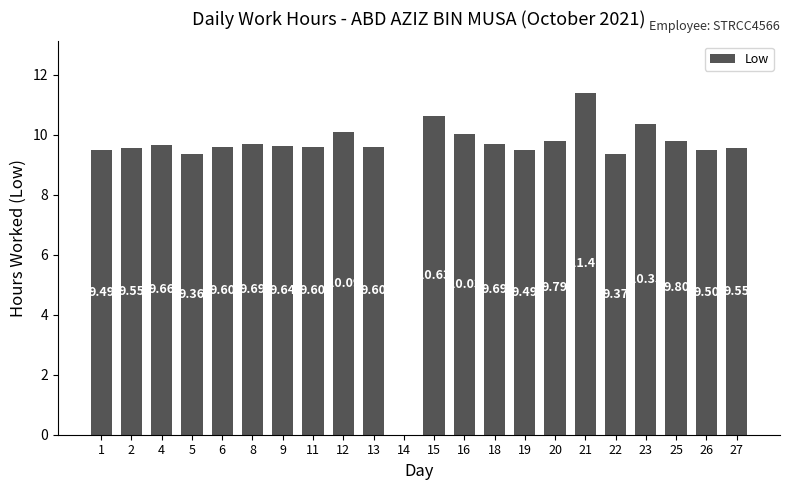

The value at 16 is 2.7. True or false?

False